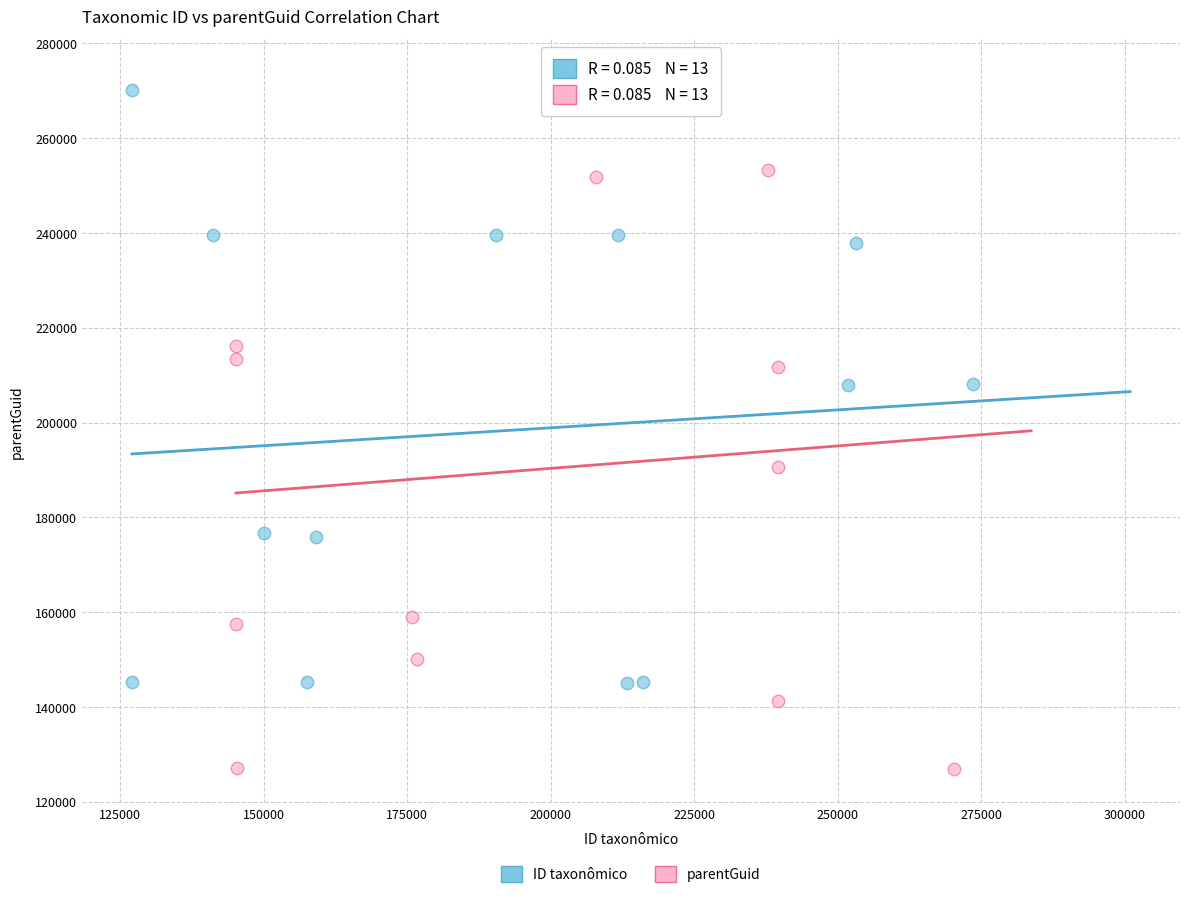

Which series has the largest Y range (max minus min)?

parentGuid